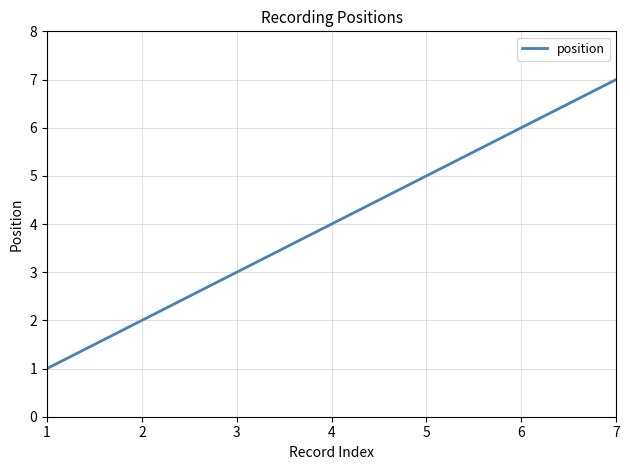

Reading left to right, what are all the values shown in this chart?

1=1	2=2	3=3	4=4	5=5	6=6	7=7